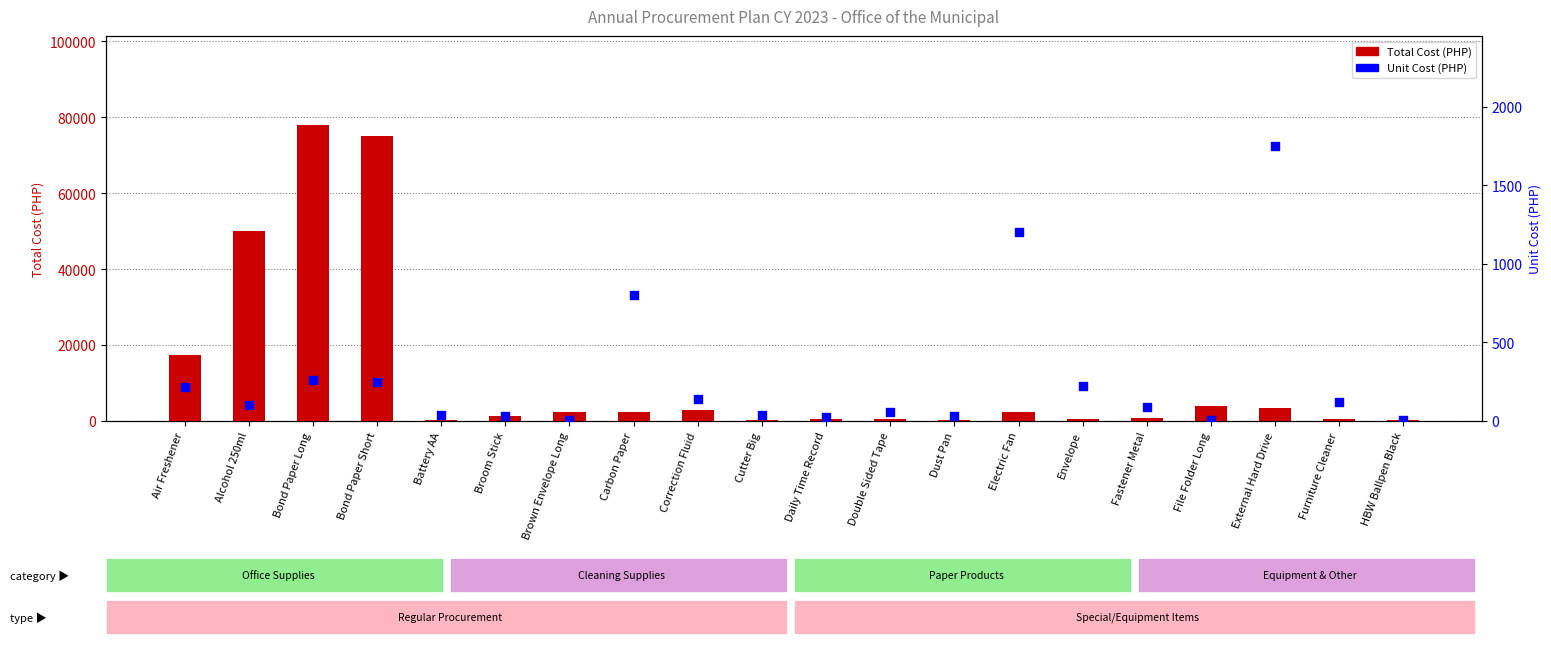

What are all the series names shown in the legend?

Total Cost (PHP), Unit Cost (PHP)